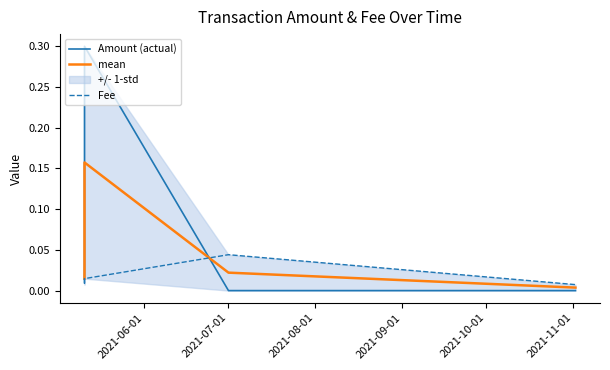

What are all the series names shown in the legend?

Amount (actual), mean, Fee